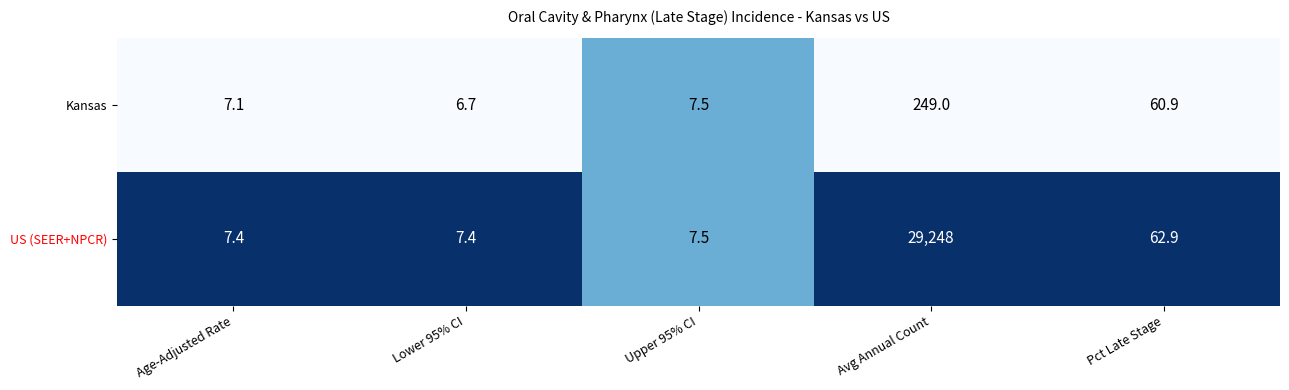

Count the number of categories in the chart.

5